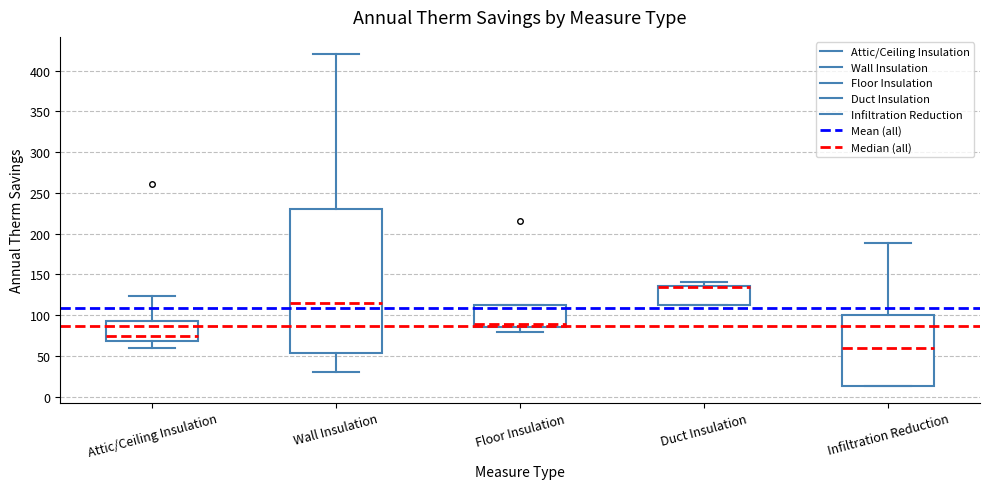

Reading left to right, read every box against the y-axis: the position of its median line, the range the box covers, and the ends of its whiskers. The values are not printed on the chart, so give them approximately, as read against the axis.

Attic/Ceiling Insulation: median 75, box 70 to 95, whiskers 60 to 125
Wall Insulation: median 115, box 55 to 230, whiskers 30 to 420
Floor Insulation: median 90, box 85 to 110, whiskers 80 to 110
Duct Insulation: median 135 (just below the box's upper edge), box 115 to 135, whiskers 115 to 140
Infiltration Reduction: median 60, box 15 to 100, whiskers 15 to 190